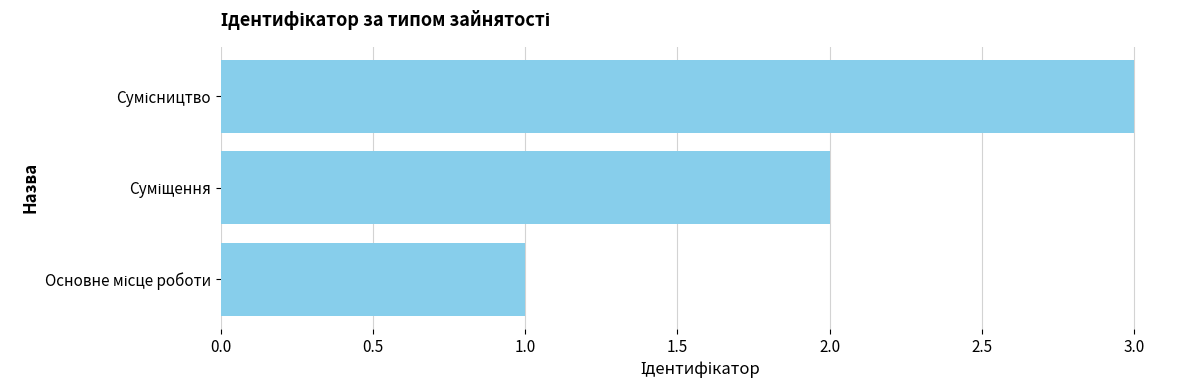

How many series are shown in this chart?

1